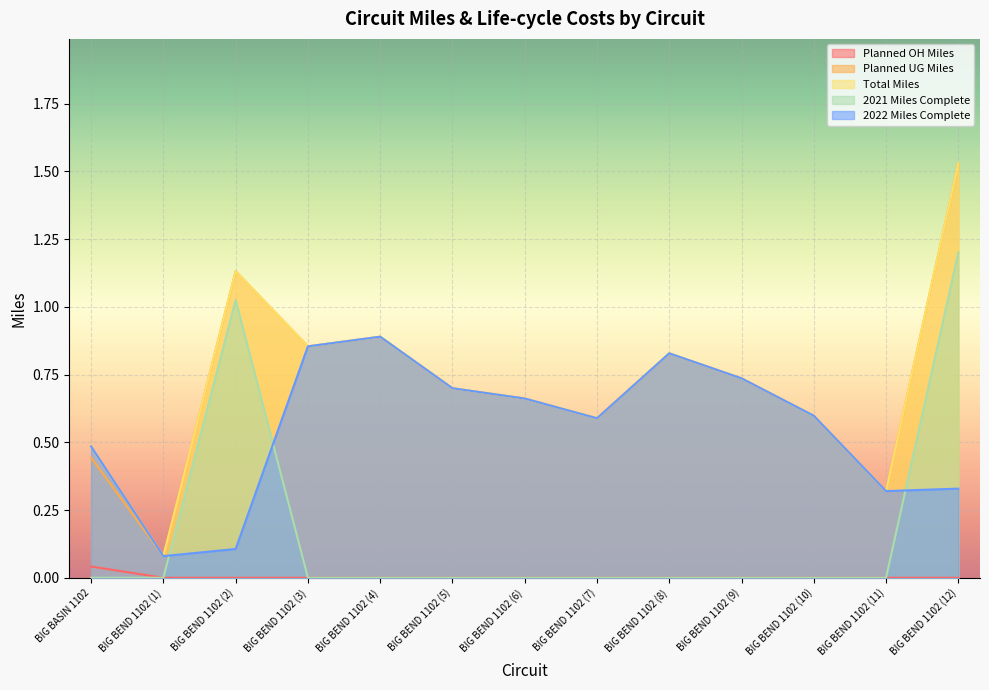

True or false: Planned UG Miles and Total Miles intersect in this chart.

False